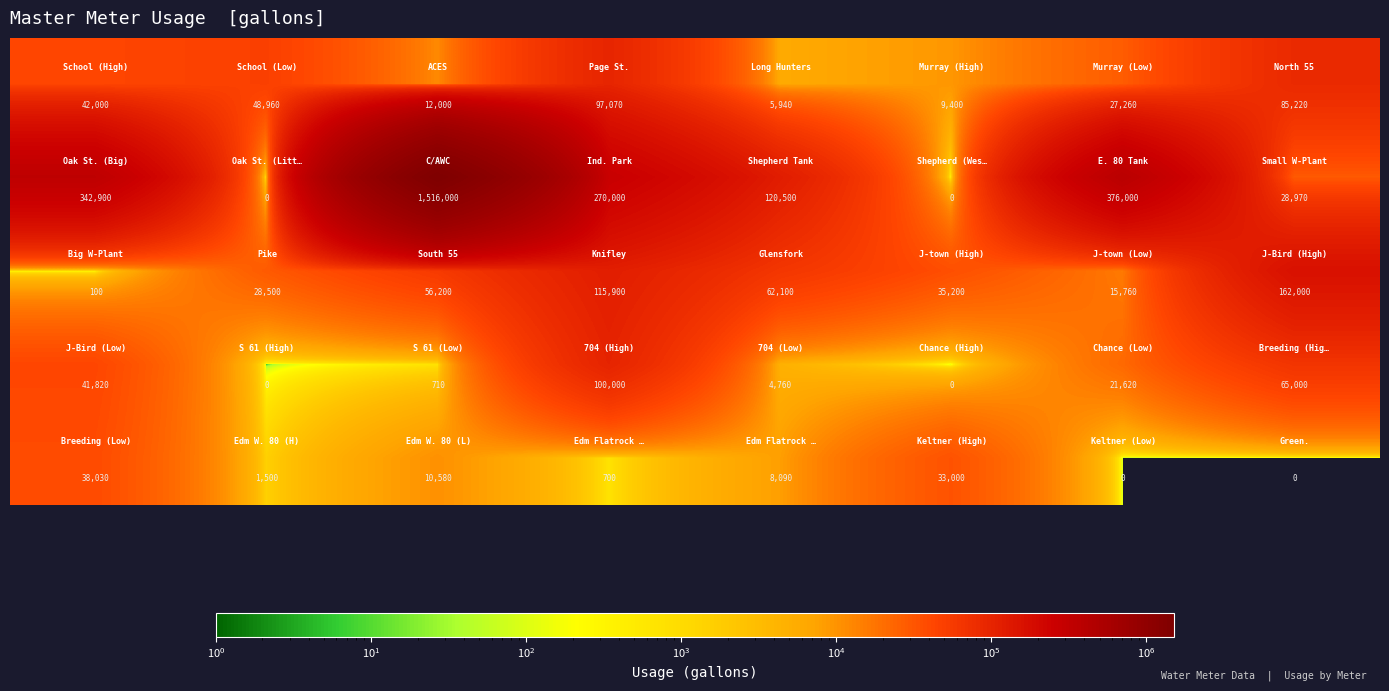

At how many categories does at least one series exceed 1420057?

1